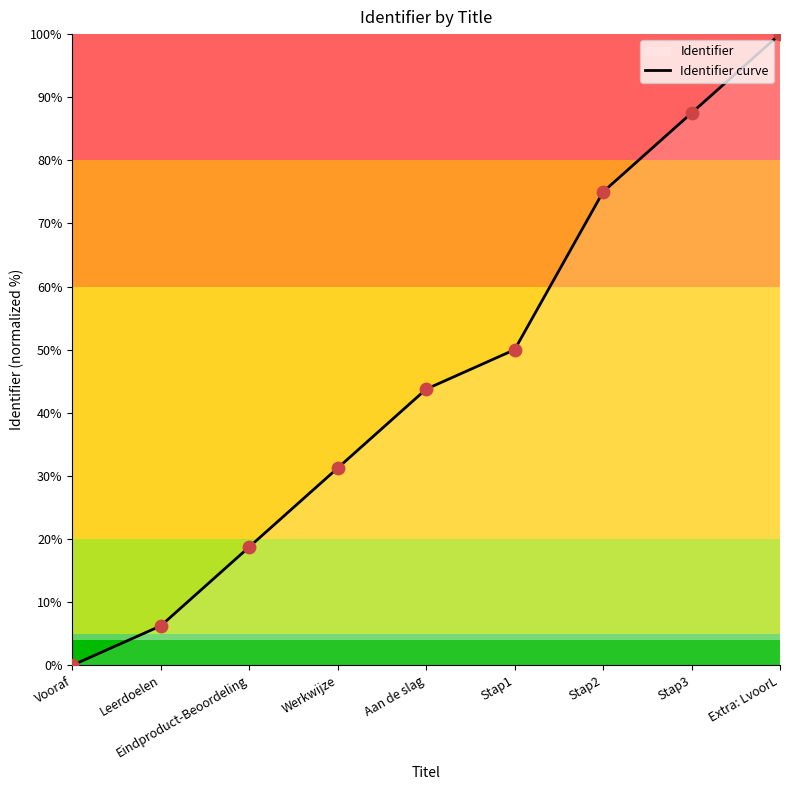

Approximately how many times larger is the value at Aan de slag compared to Leerdoelen?

7.0